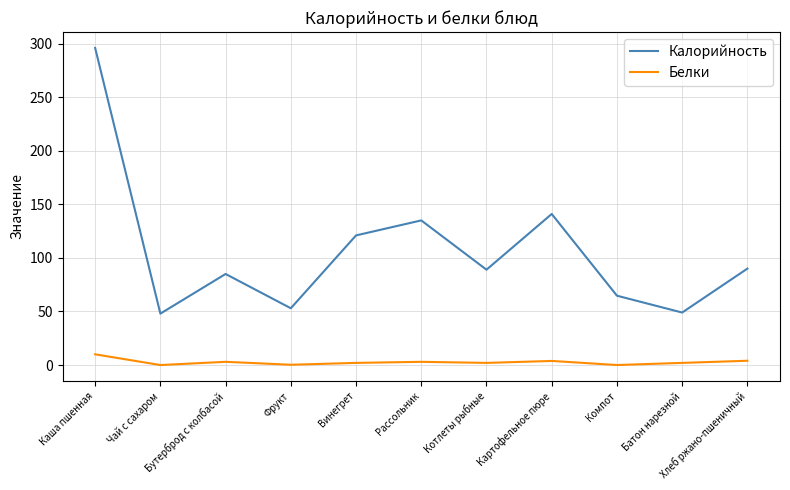

What are all the series names shown in the legend?

Калорийность, Белки